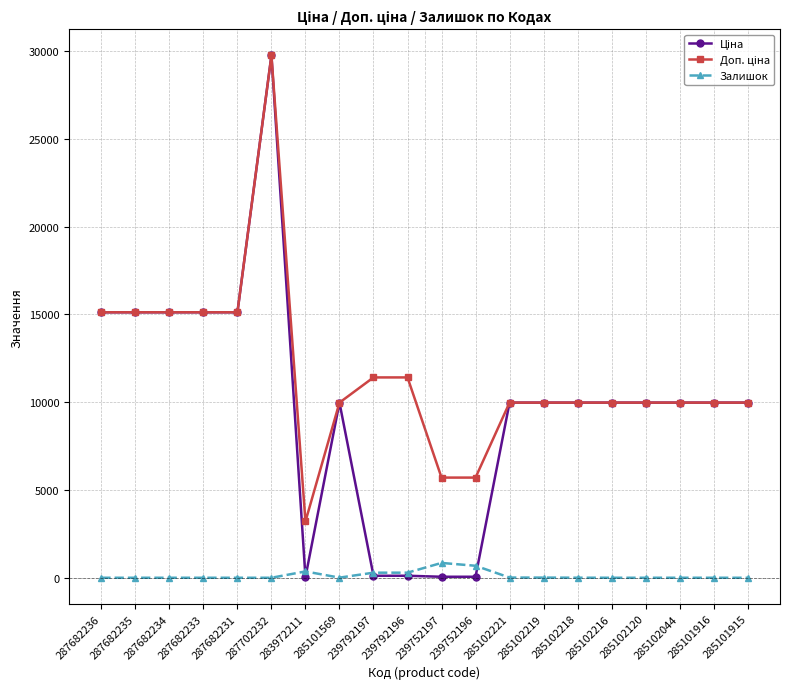

What is the difference between the highest and lowest values at 287682233?

15120.0